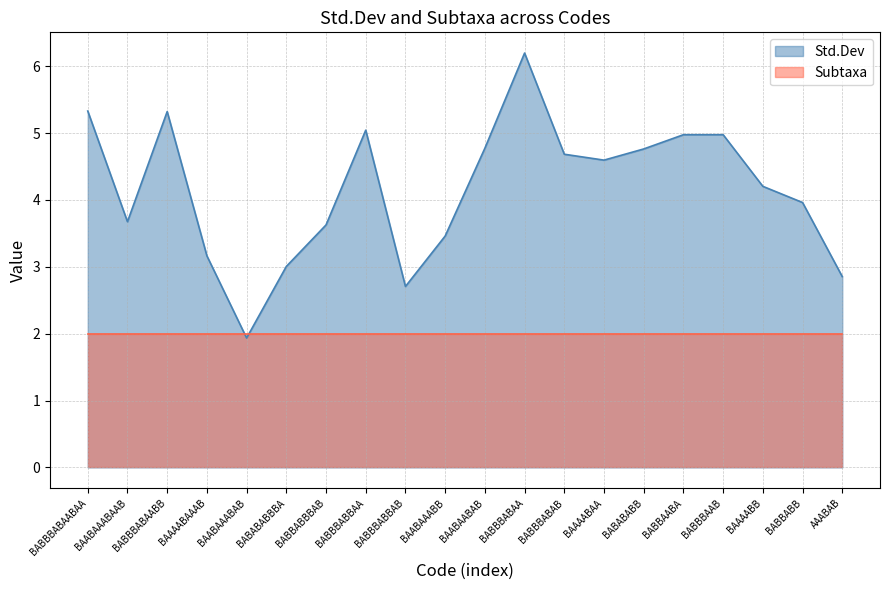

What position from the right is BAABAAABB?

11